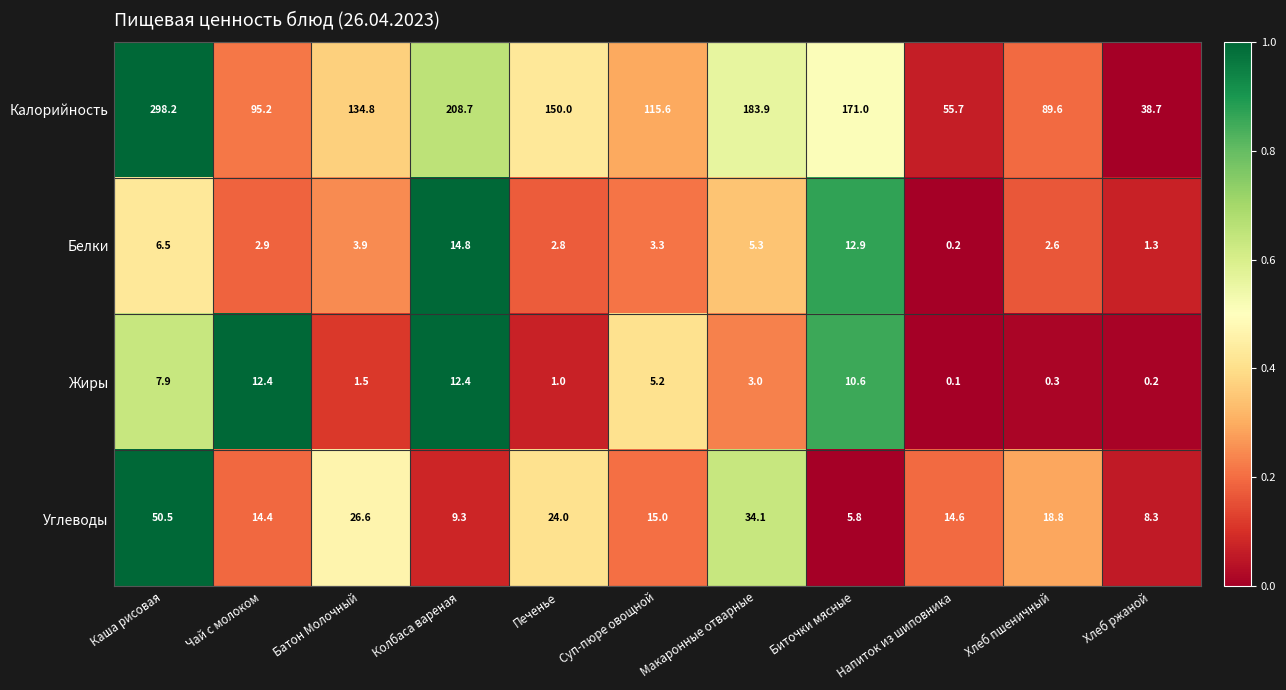

The value of Жиры at Макаронные отварные is 3.0. True or false?

True